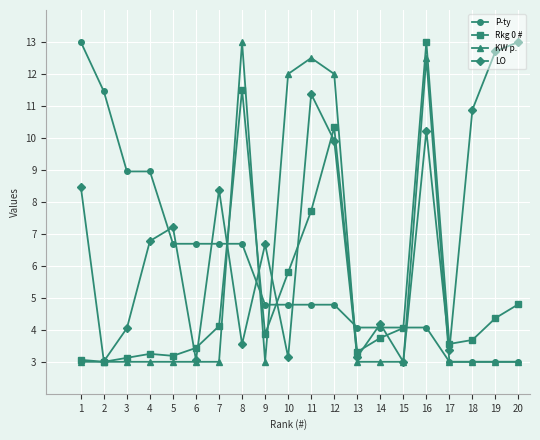

How many lines are shown in the chart?

4